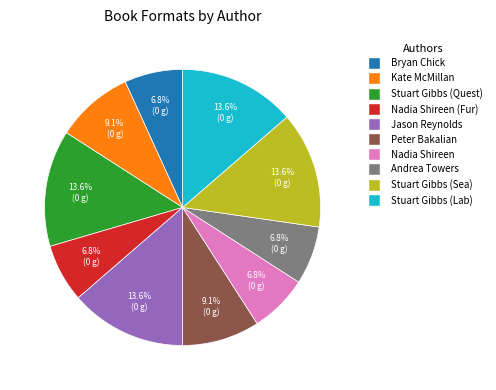

To the nearest percent, what is the difference between the largest and smallest slice percentages?

7%